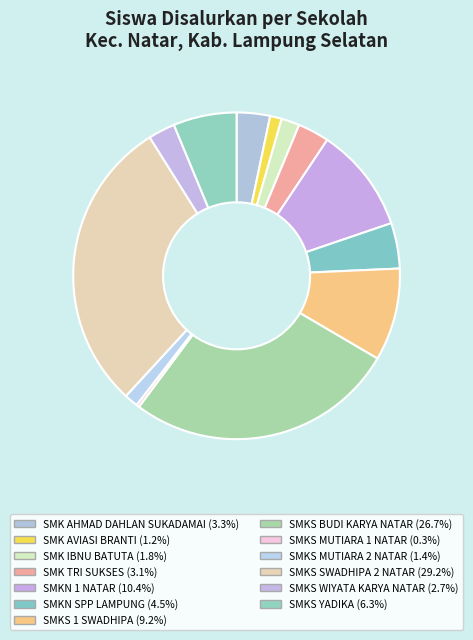

To the nearest percent, what is the difference between the SMKS YADIKA and SMKS BUDI KARYA NATAR slice percentages?

20%